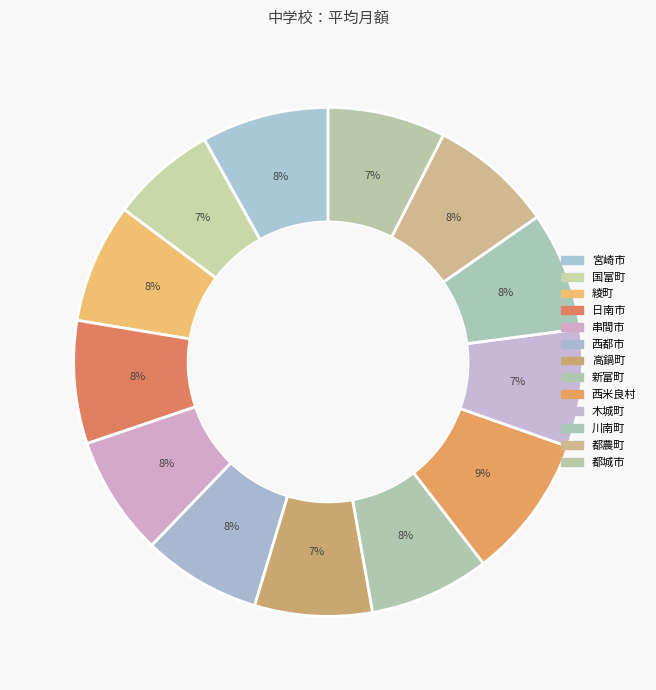

Is the sum of 綾町 and 都城市 greater than half?

No